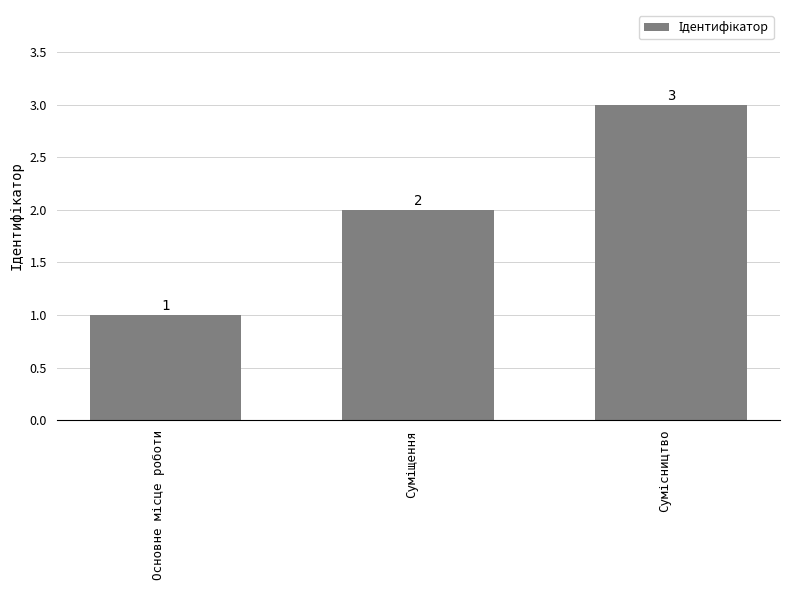

Count the values in the range 1 to 3.

3